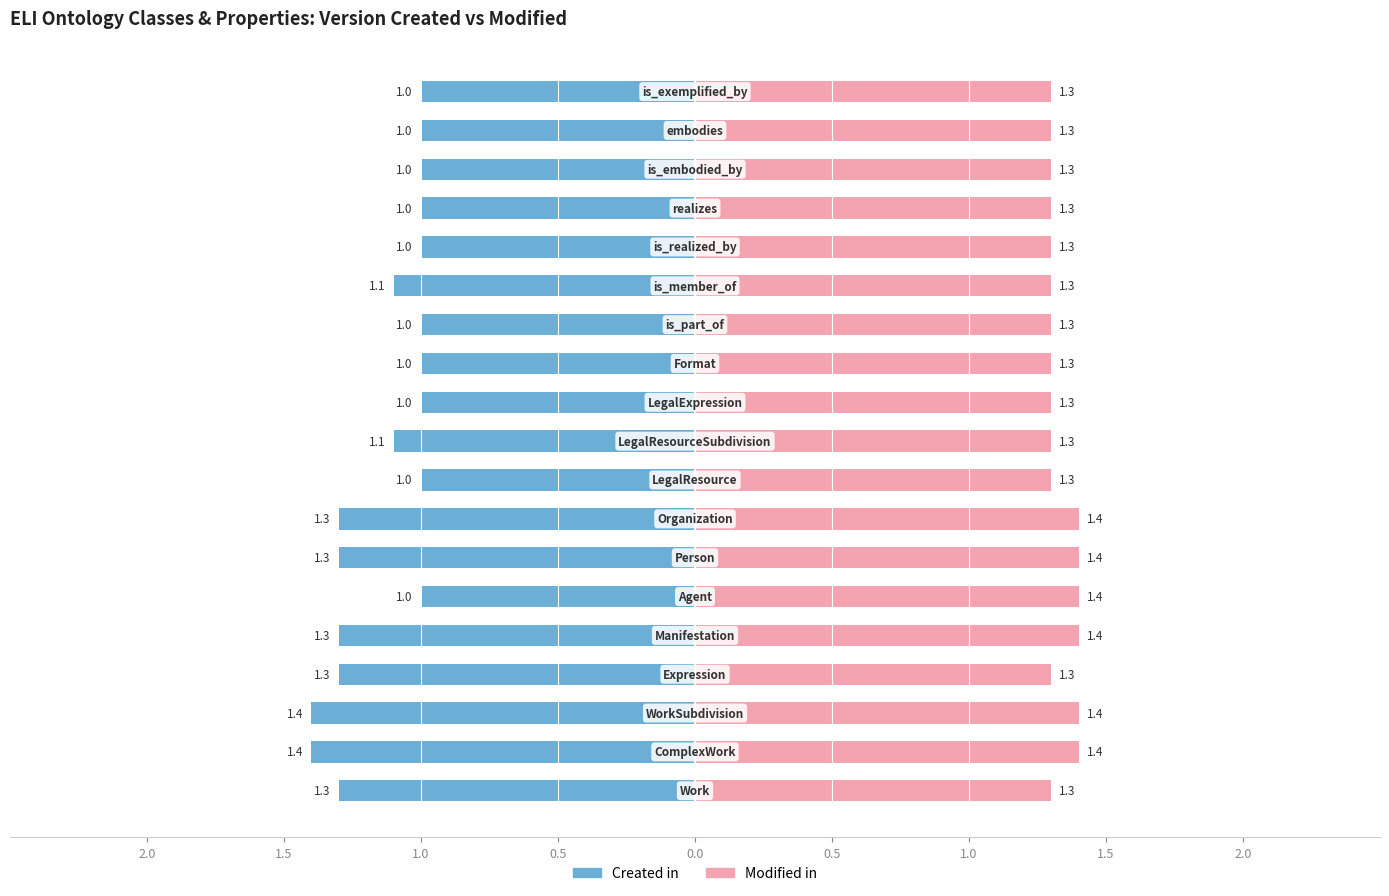

How many bars are there in each group?

2